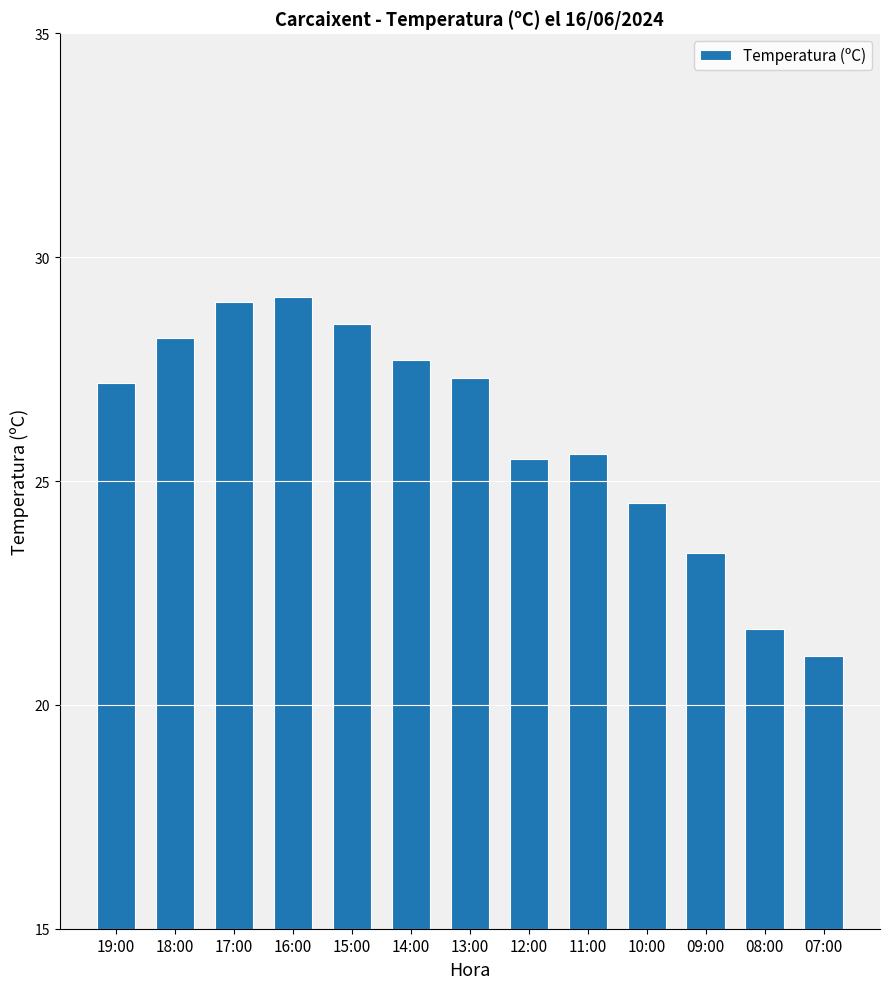

What is the difference between the values at 09:00 and 13:00?

3.9